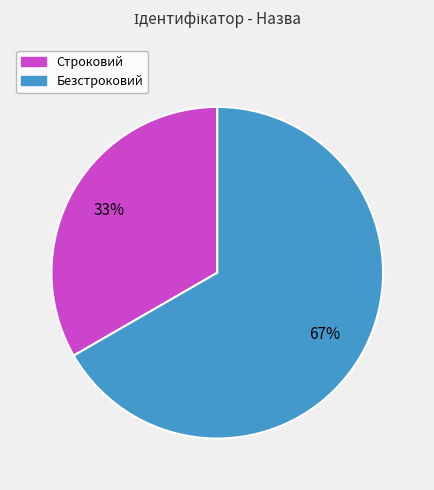

Is the sum of Строковий and Безстроковий greater than half?

Yes